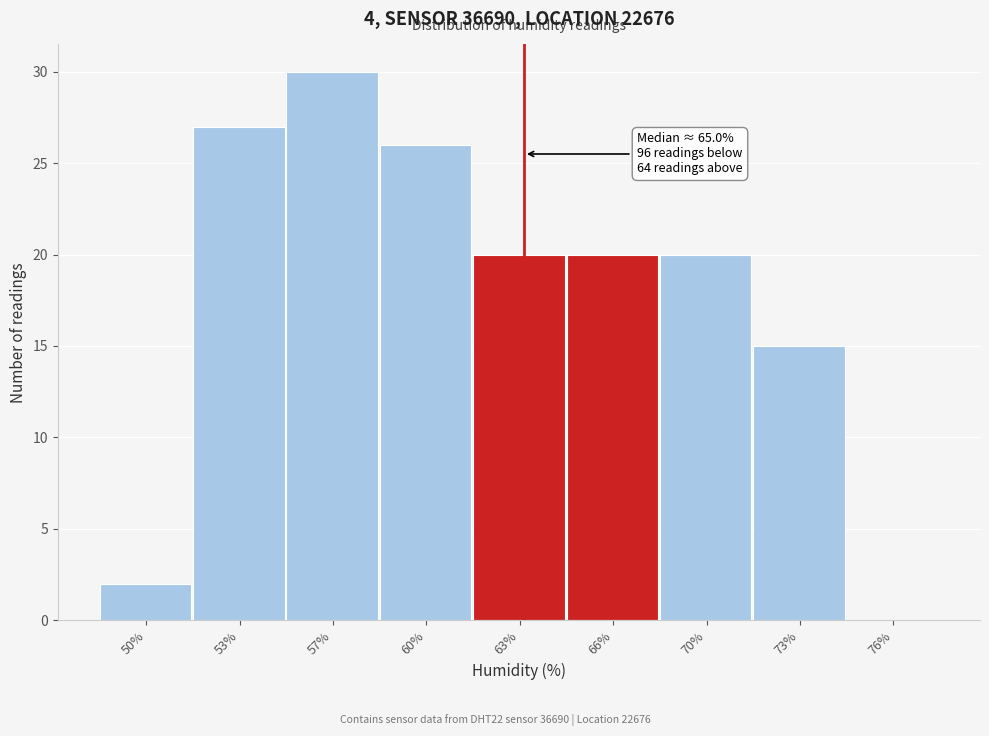

Reading left to right, what are all the values shown in this chart?

50%=2	53%=27	57%=30	60%=26	63%=20	66%=20	70%=20	73%=15	76%=0